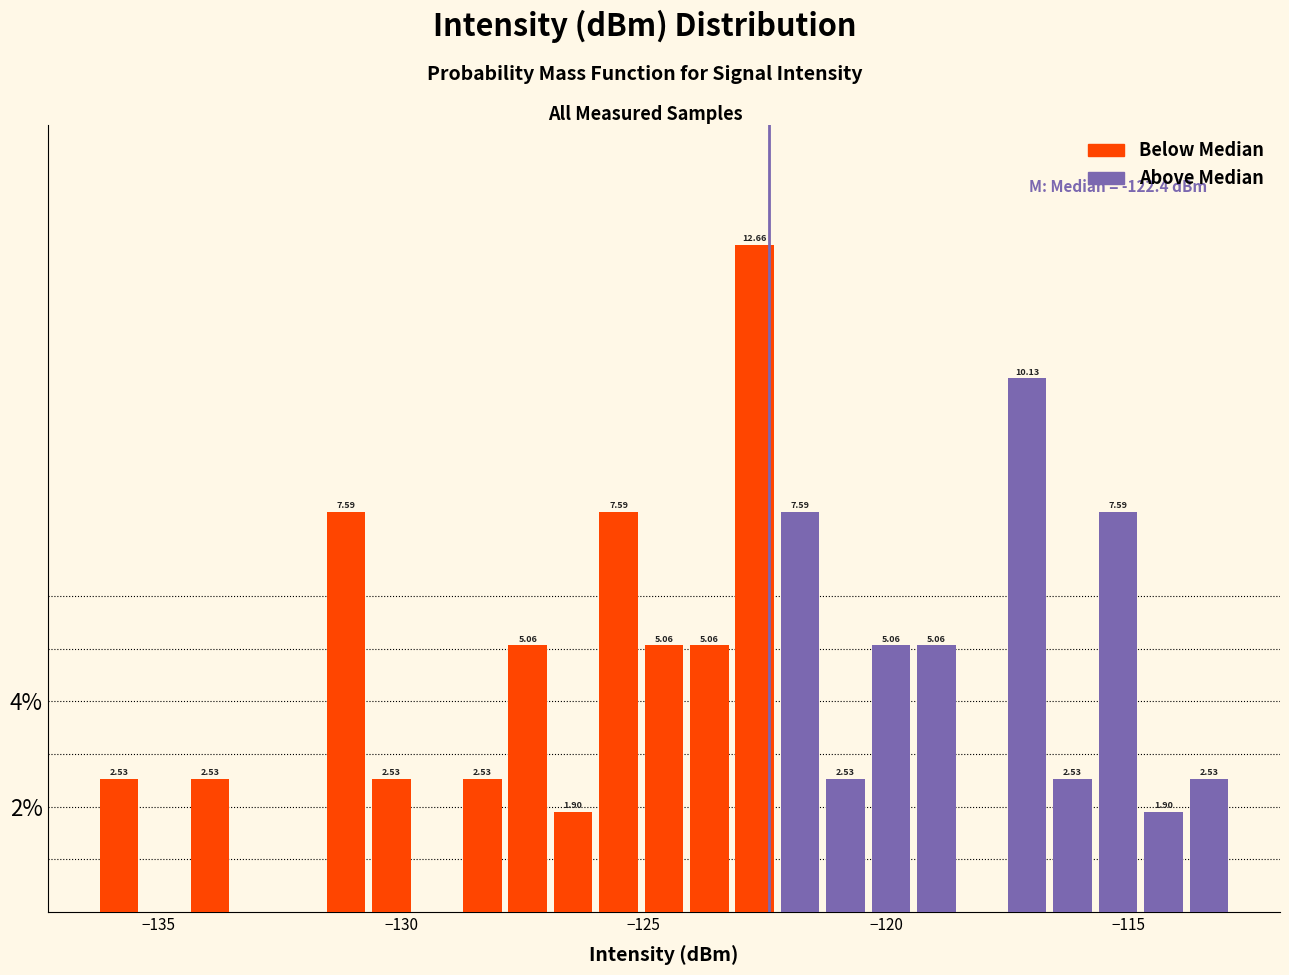

Around what value on the x-axis is the tallest bar? Give the approximate position of its centre, as read against the axis.

-122.5